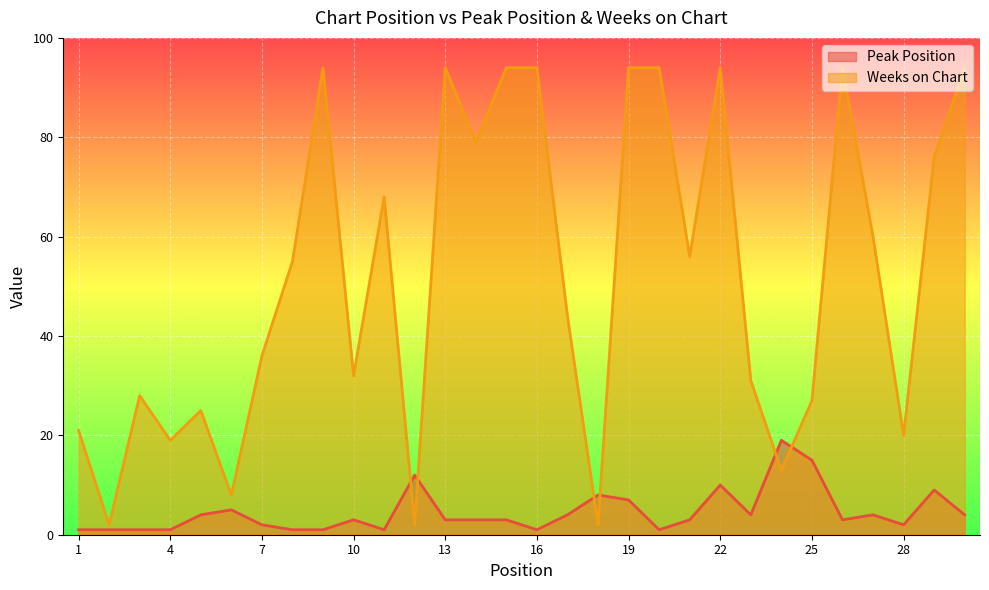

At which label does Weeks on Chart reach its minimum?

2